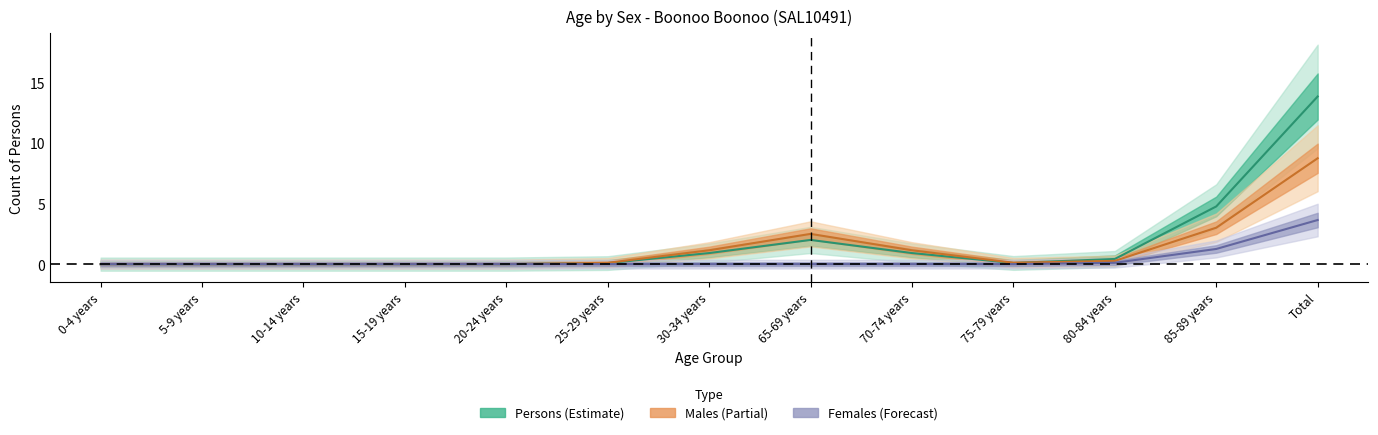

Rank the series at 20-24 years from lowest to highest value.

Males, Females, Persons